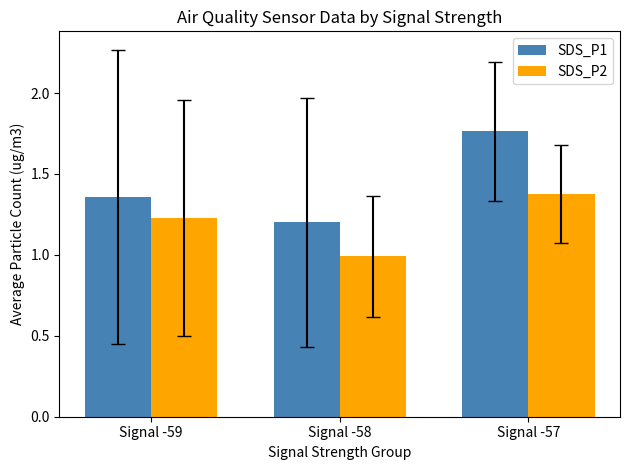

True or false: SDS_P2 has a value of 1.0 at Signal -58.

True